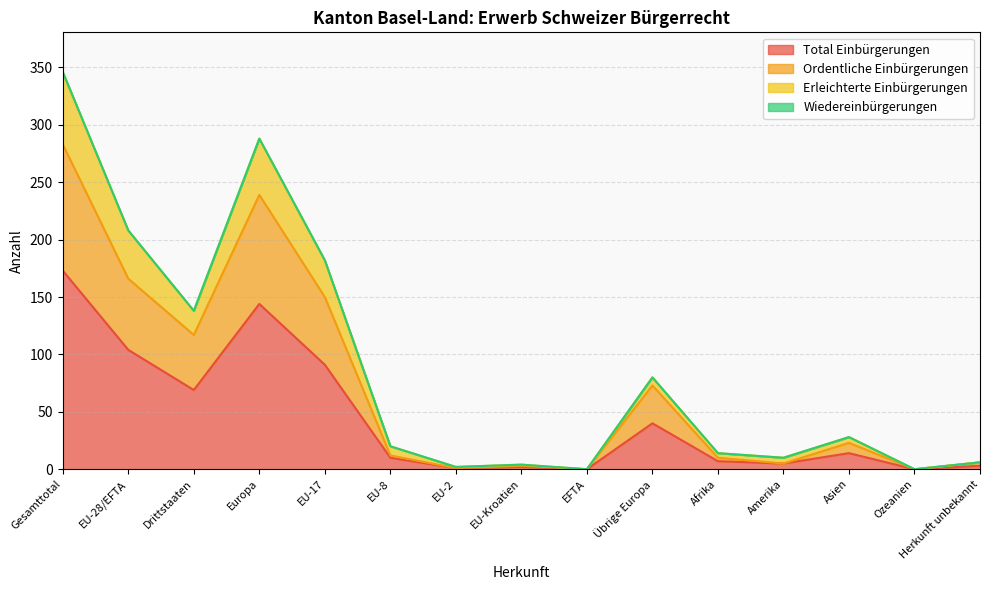

Which label corresponds to the smallest value in the chart?

EFTA